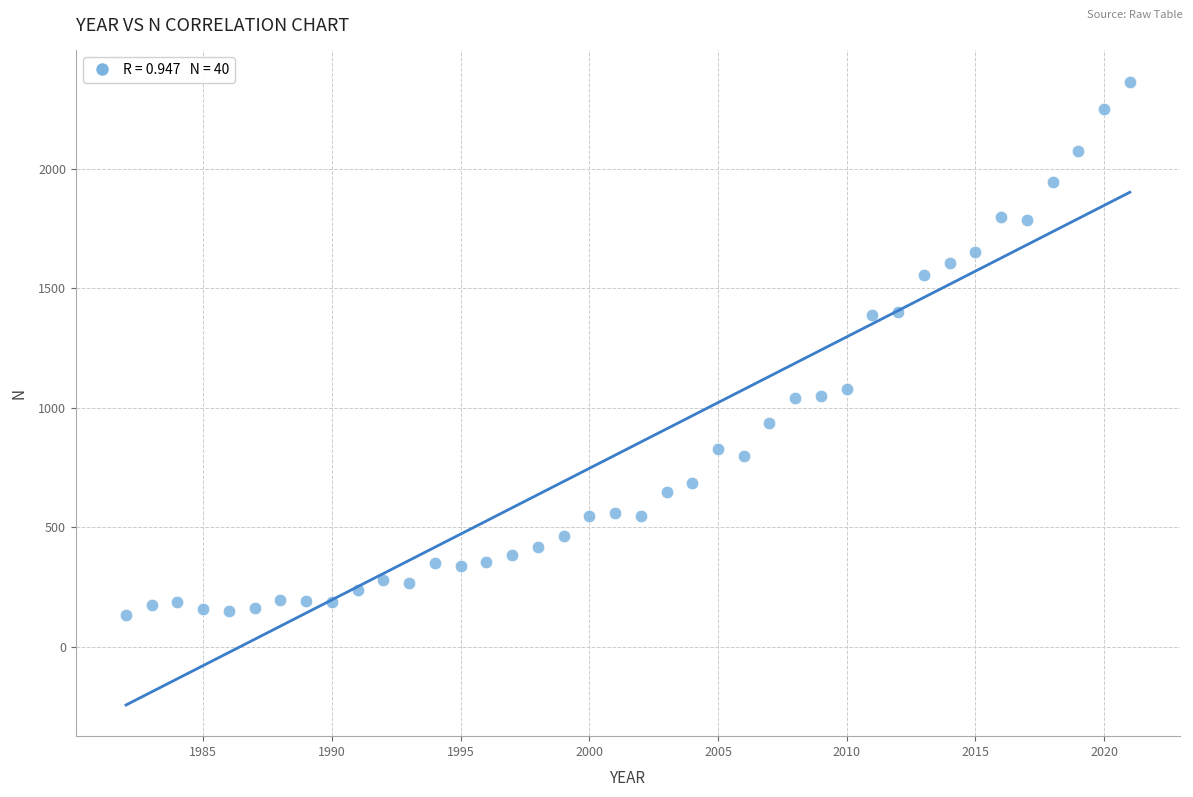

What is the range of X values (max minus min)?

39